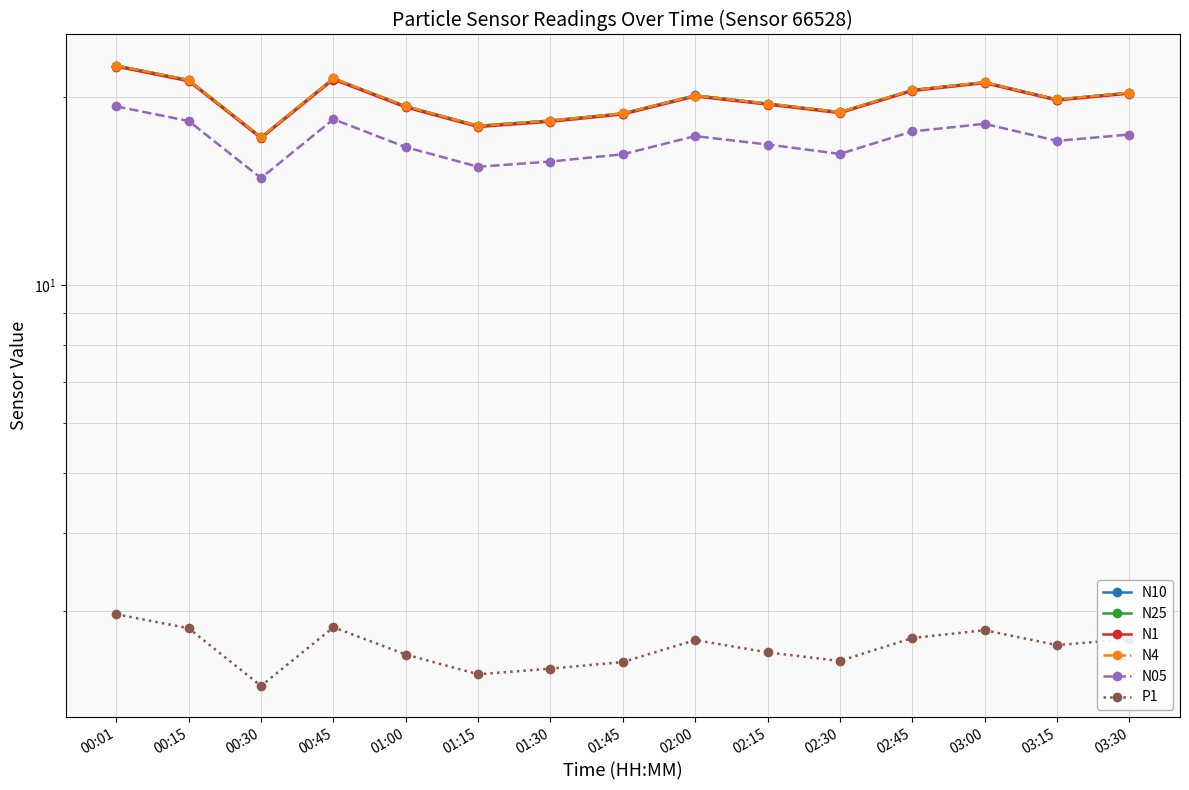

Rank the series at 00:45 from highest to lowest value.

N10, N4, N25, N1, N05, P1